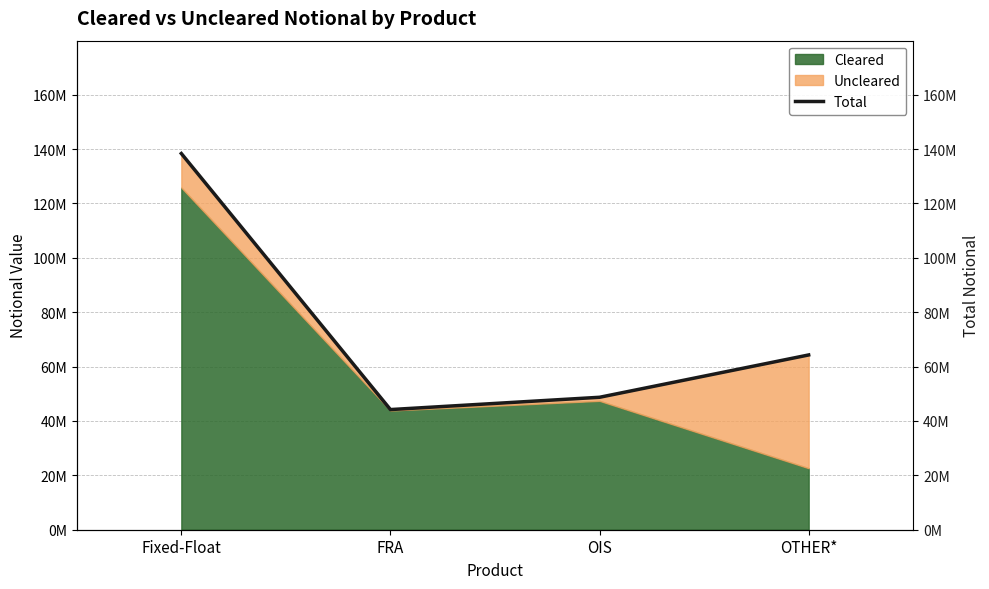

What is the difference between the maximum and minimum values?

94155260